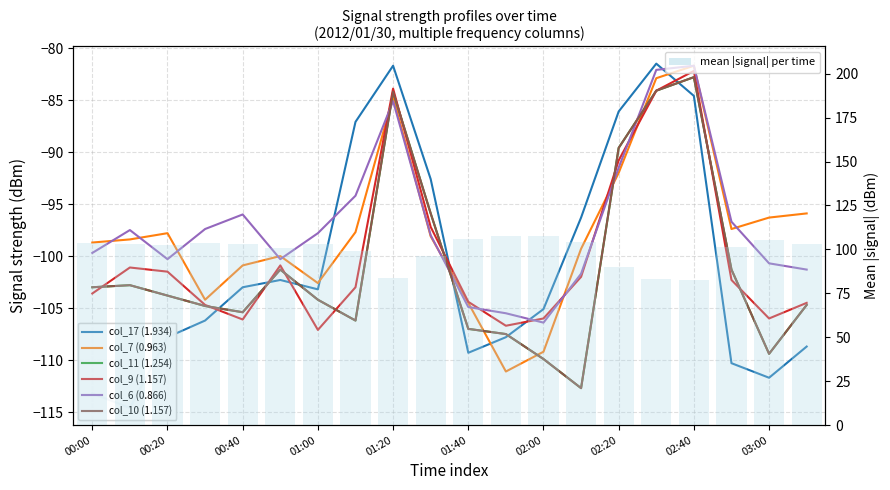

What is the average value of the col_17 (1.934) series?

-100.7